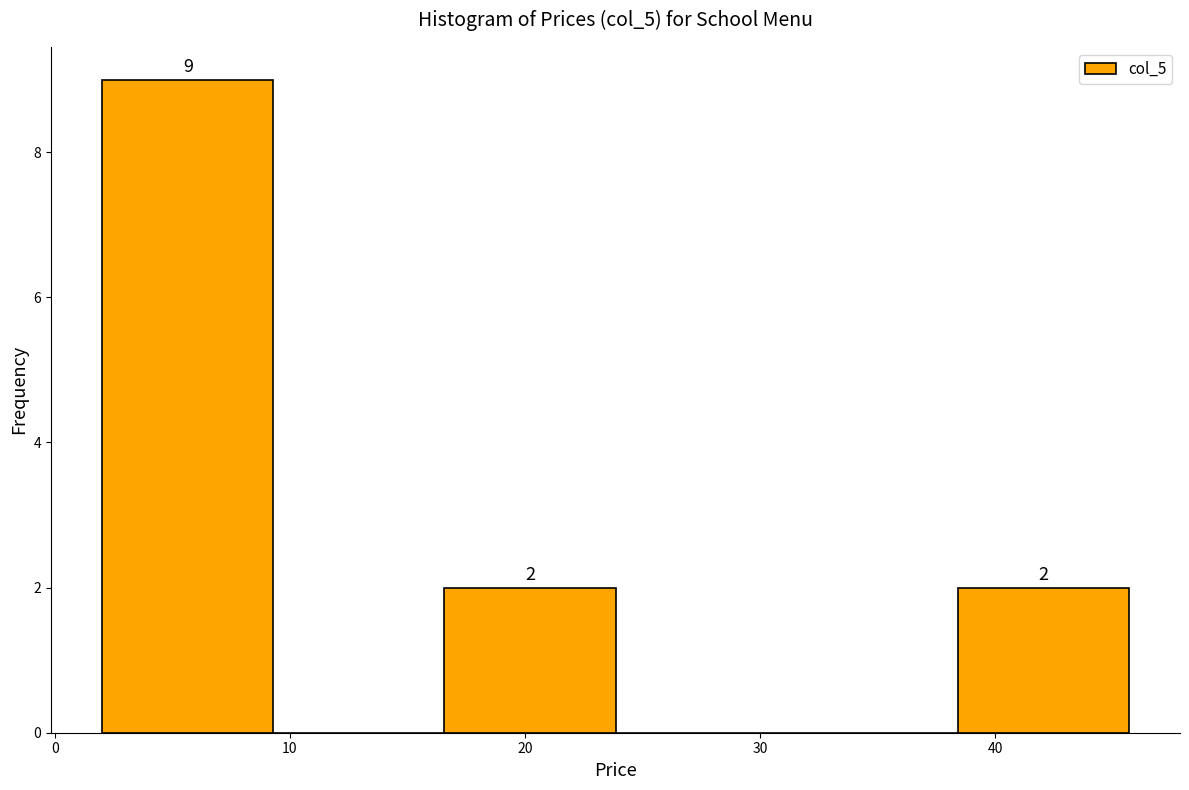

Over which range of the x-axis is the bar tallest?

2 to 9